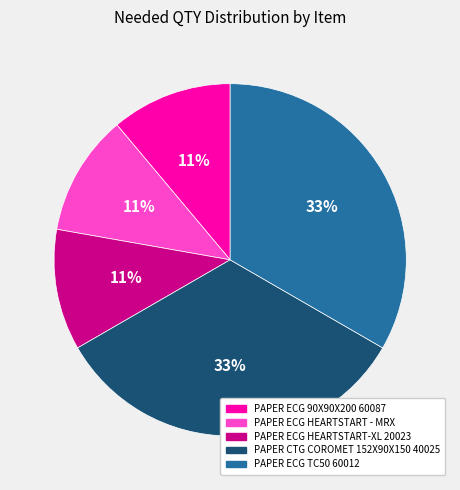

Is there a majority slice in this chart?

No